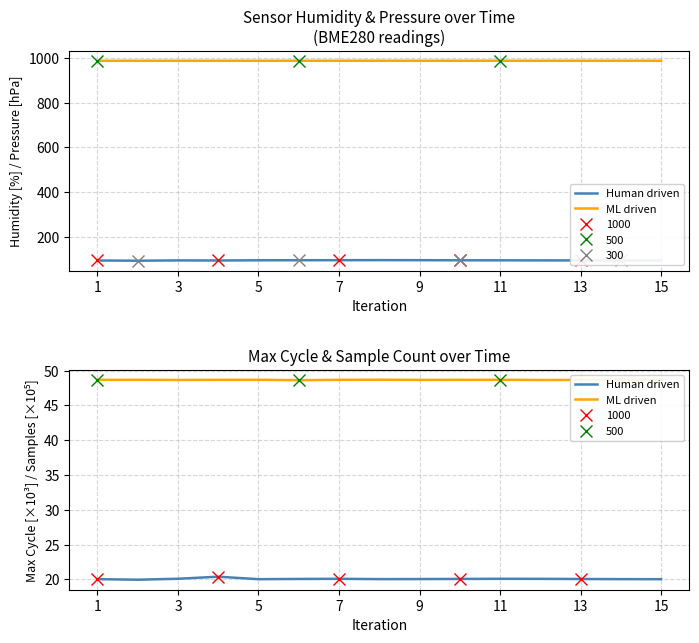

Where does the Human driven series first go above 20?

1